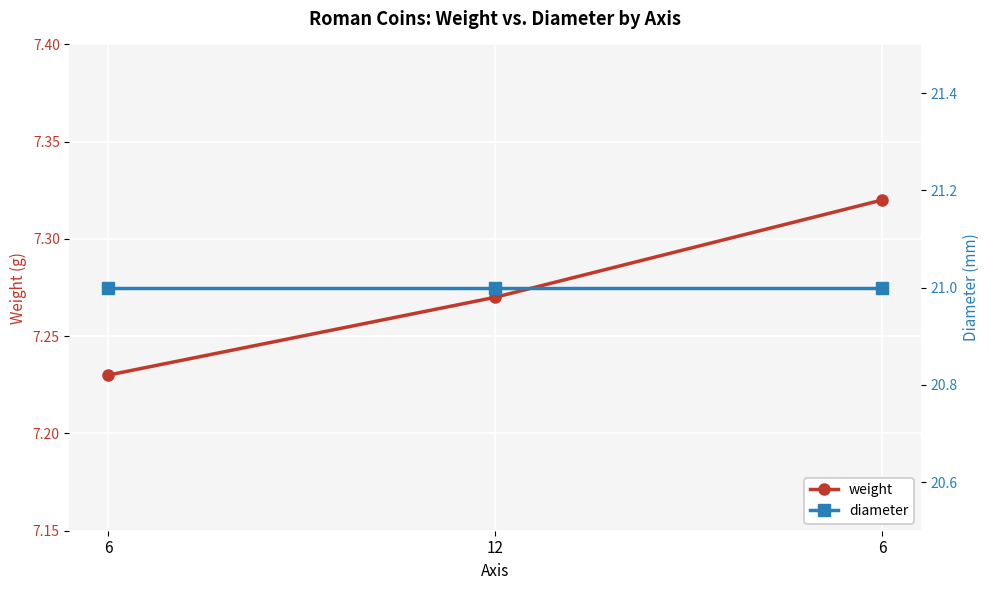

What is the value of the diameter point at the 3rd from the left?

21.0